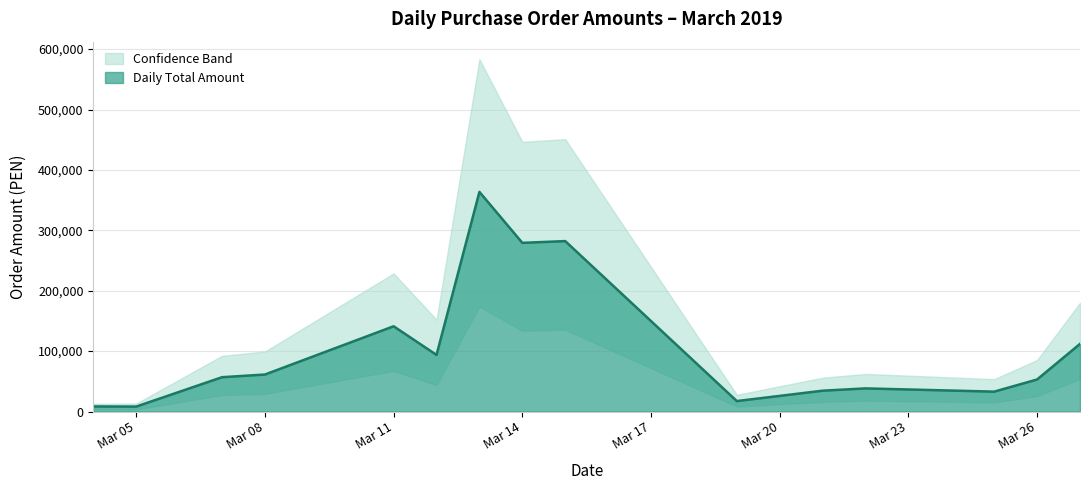

Where is Daily Total Amount nearest to the value 185909?

Mar 11